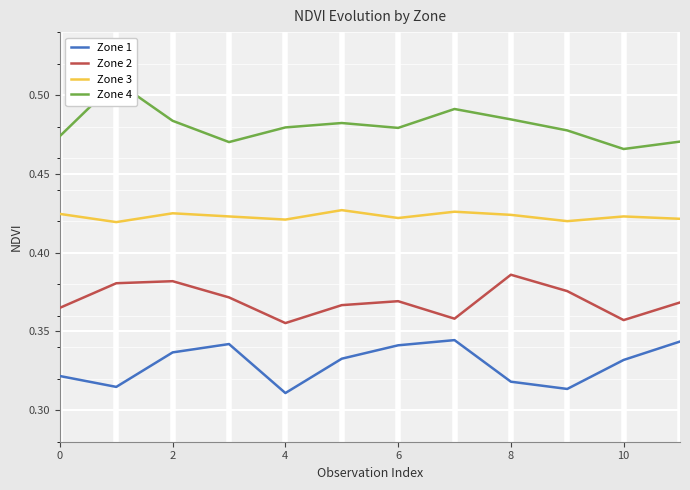

What is the minimum value shown in the chart?

0.3